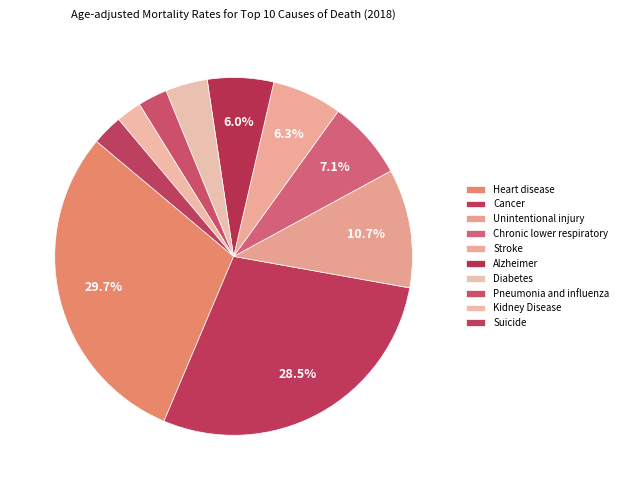

Is there a majority slice in this chart?

No